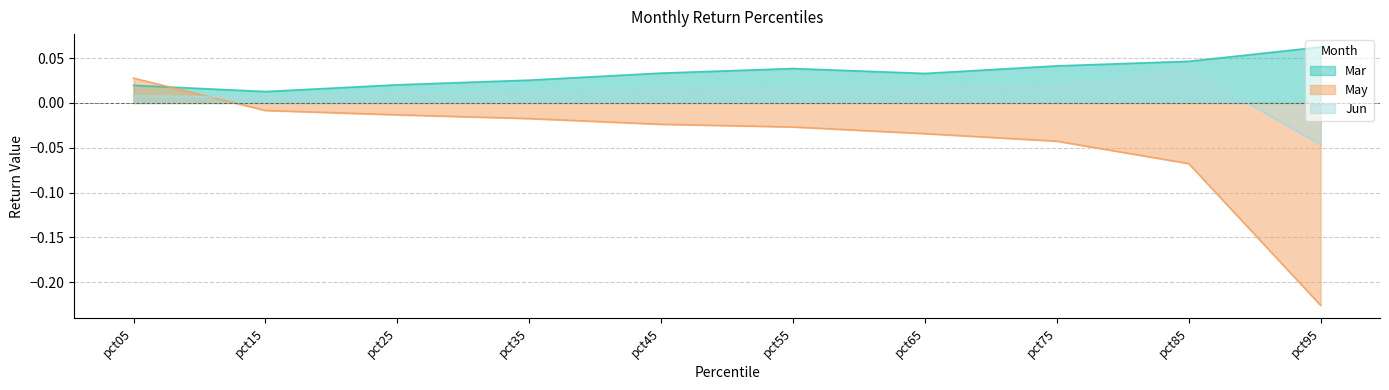

The value of Jun at pct35 is 0.0. True or false?

False